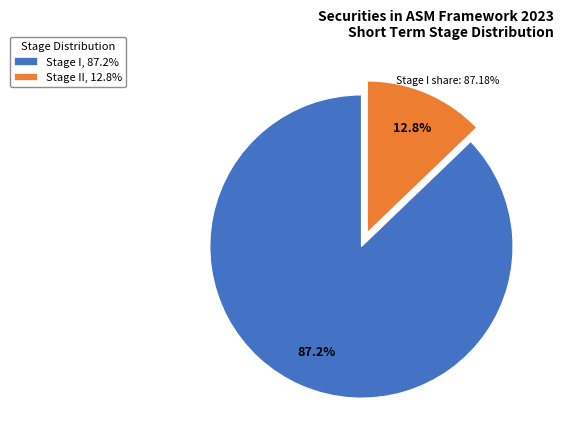

What is the smallest slice in the pie chart?

Stage II, 12.8%